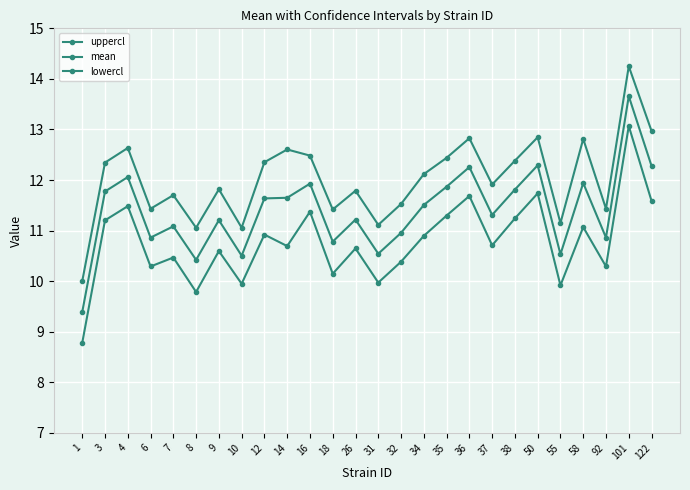

What is the minimum value shown in the chart?

8.8